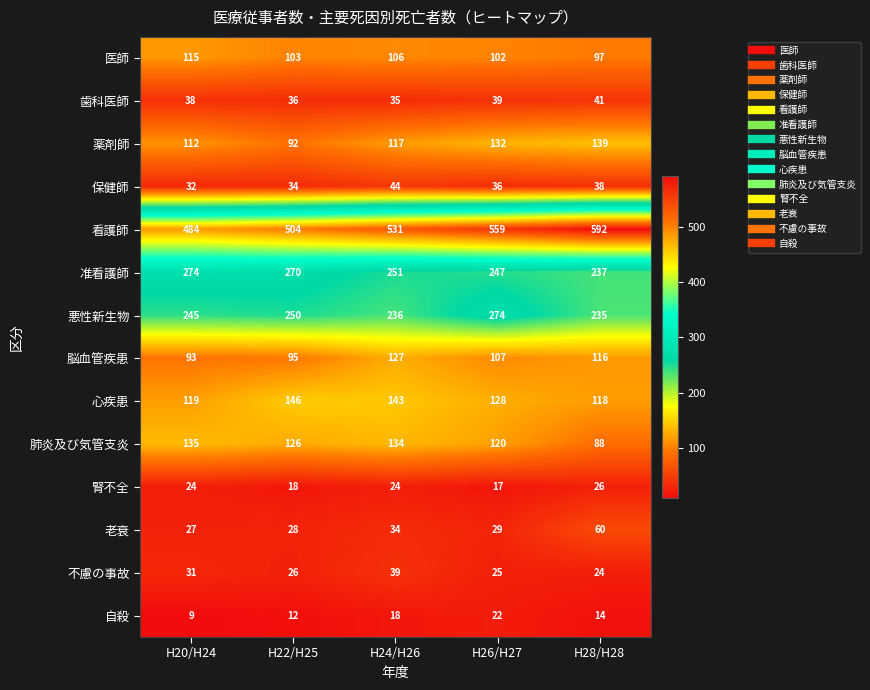

What value does the 保健師 series have at H24/H26, to the nearest 10?

40